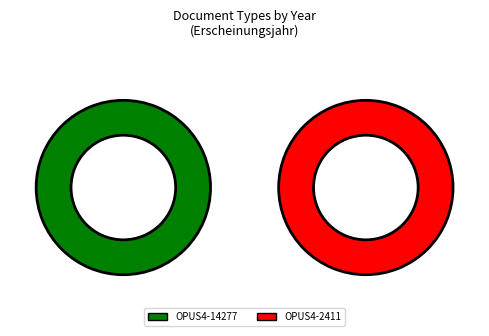

Is OPUS4-2411 the majority of the pie?

No